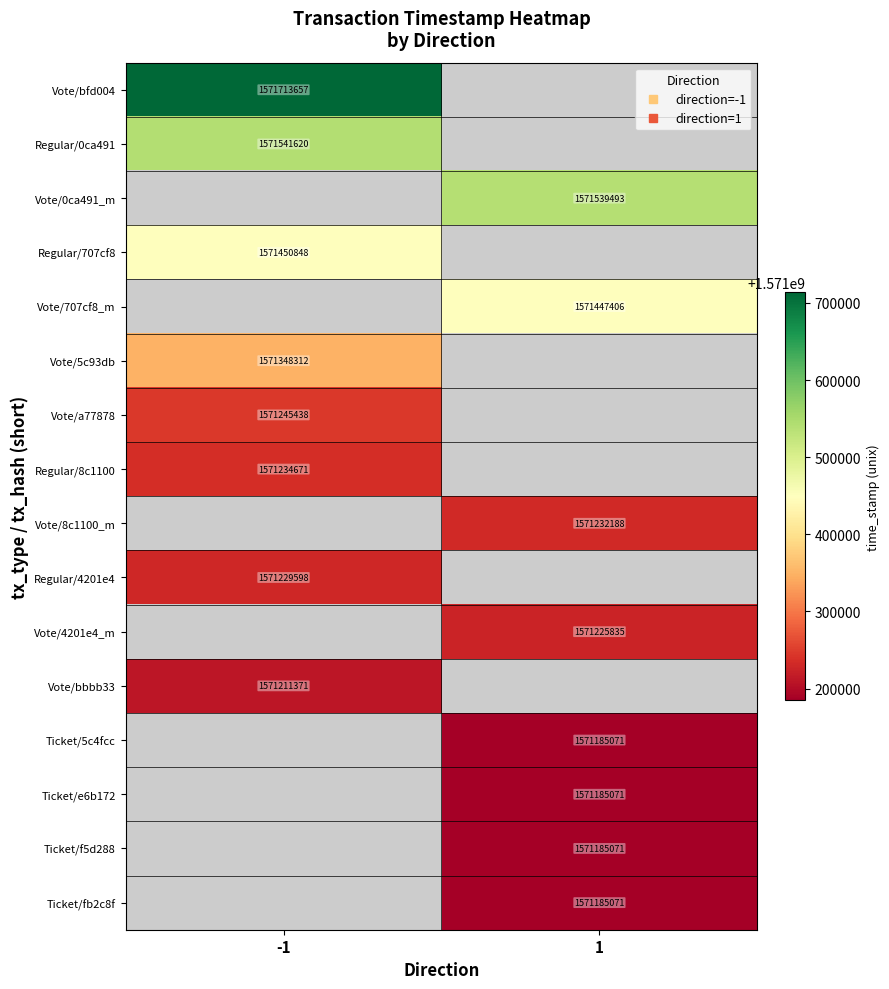

What is the smallest value displayed?

1571185071.0